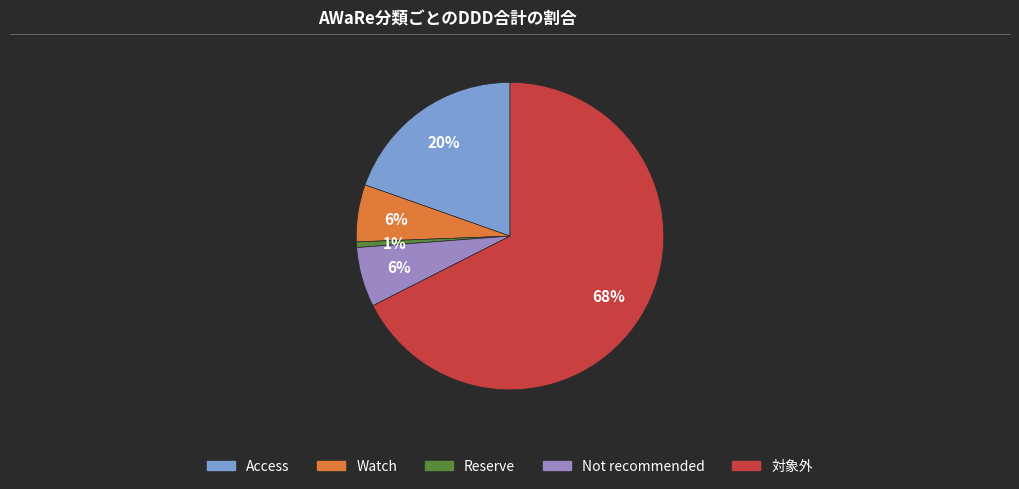

Which has a higher value, Reserve or Not recommended?

Not recommended